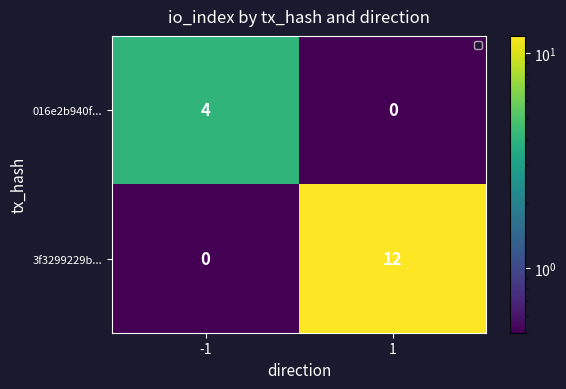

At which category does the chart reach its peak across all series?

1